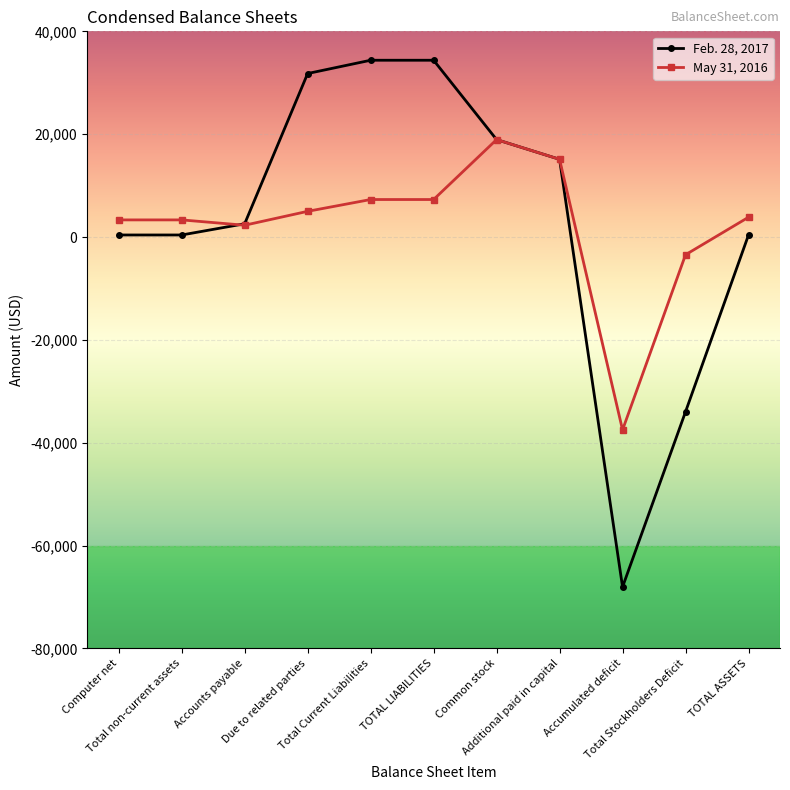

The May 31, 2016 series shows 7296 at Total Current Liabilities. True or false?

True